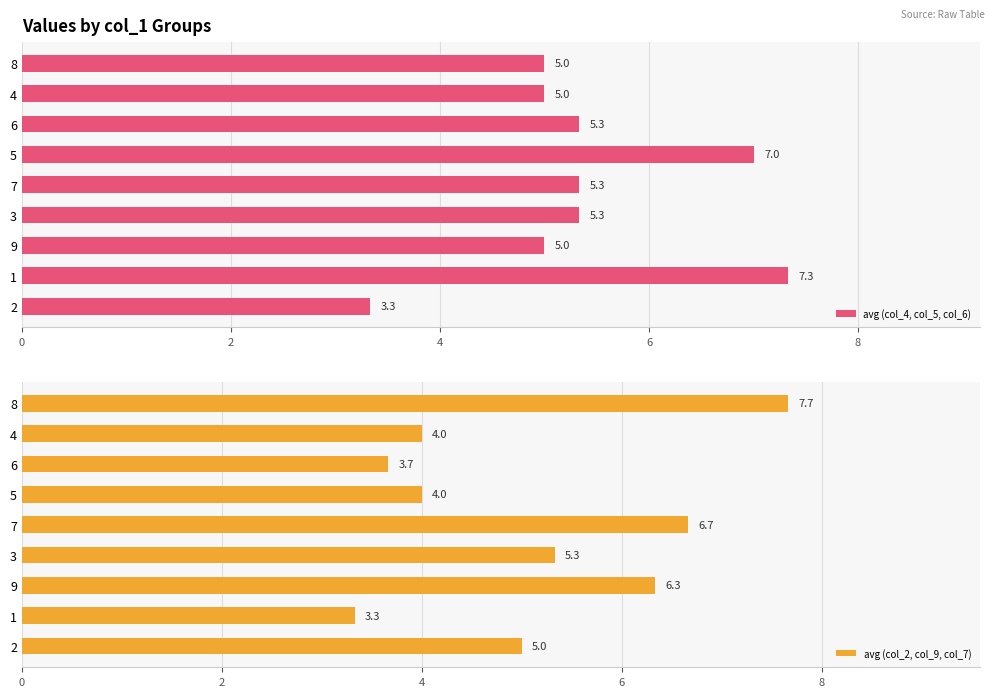

How many series are shown in this chart?

2